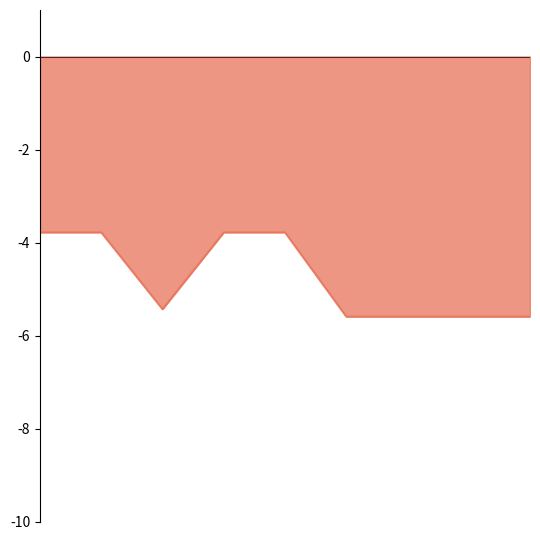

Does the chart display data point markers on the line(s)?

No